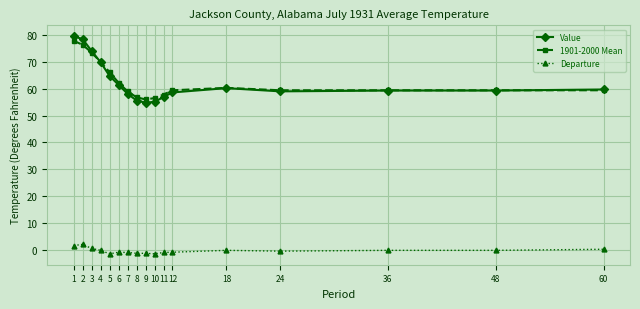

Is the value of Departure at 11 greater than the value of 1901-2000 Mean at 60?

No